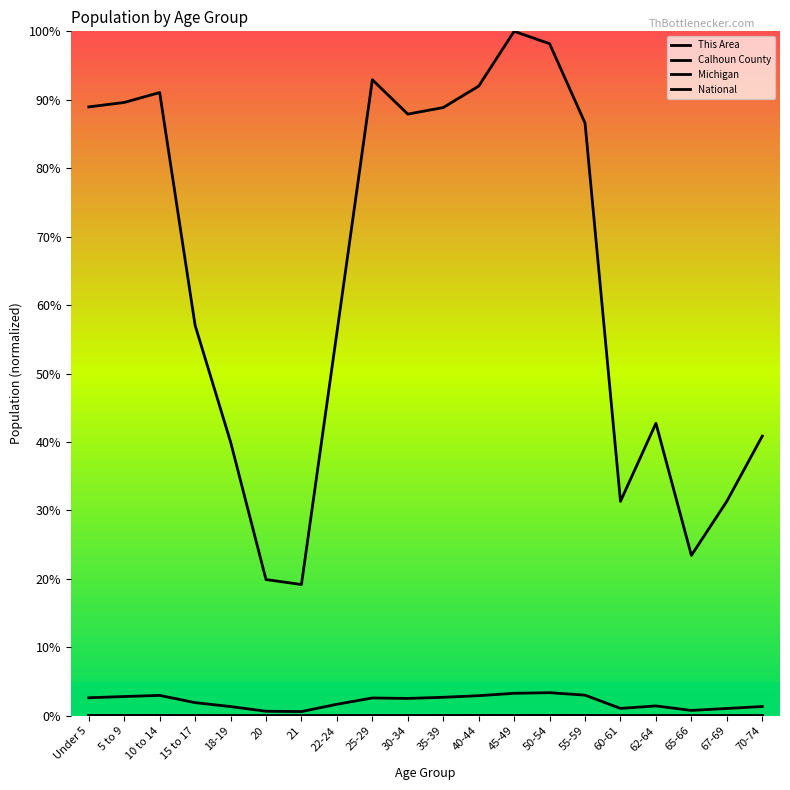

Does the chart have visible grid lines?

No